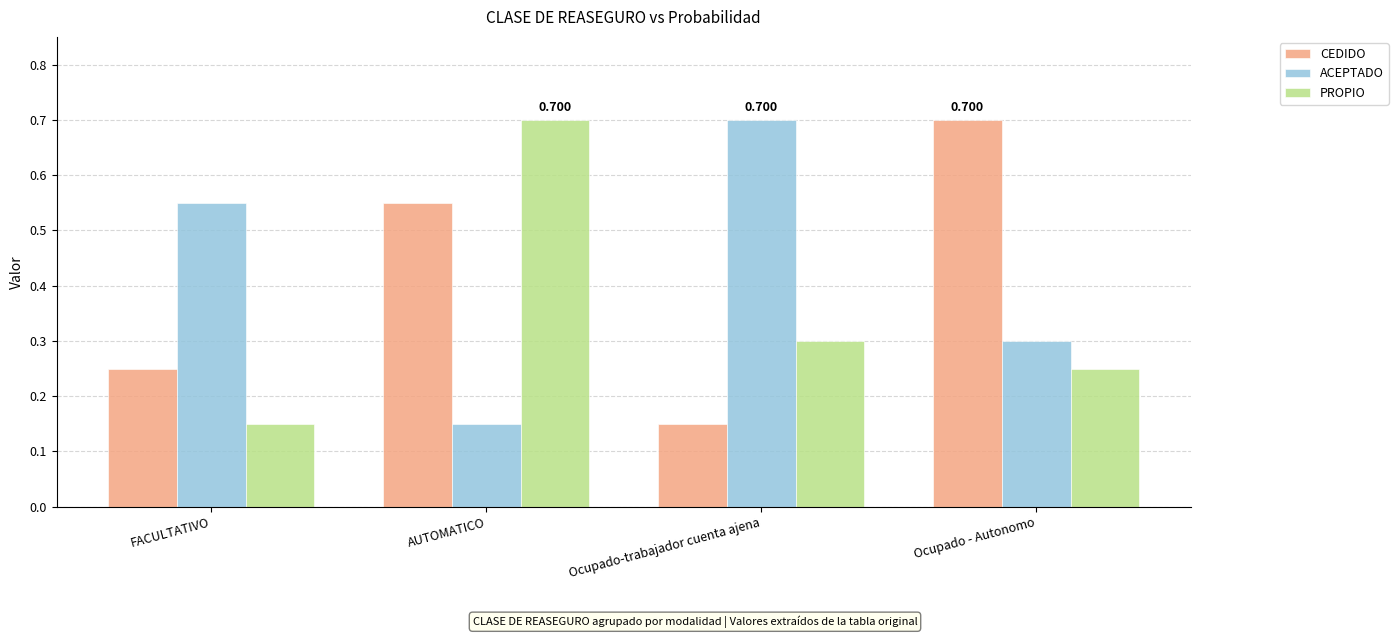

What is the label of the 2nd bar from the right?

Ocupado-trabajador cuenta ajena